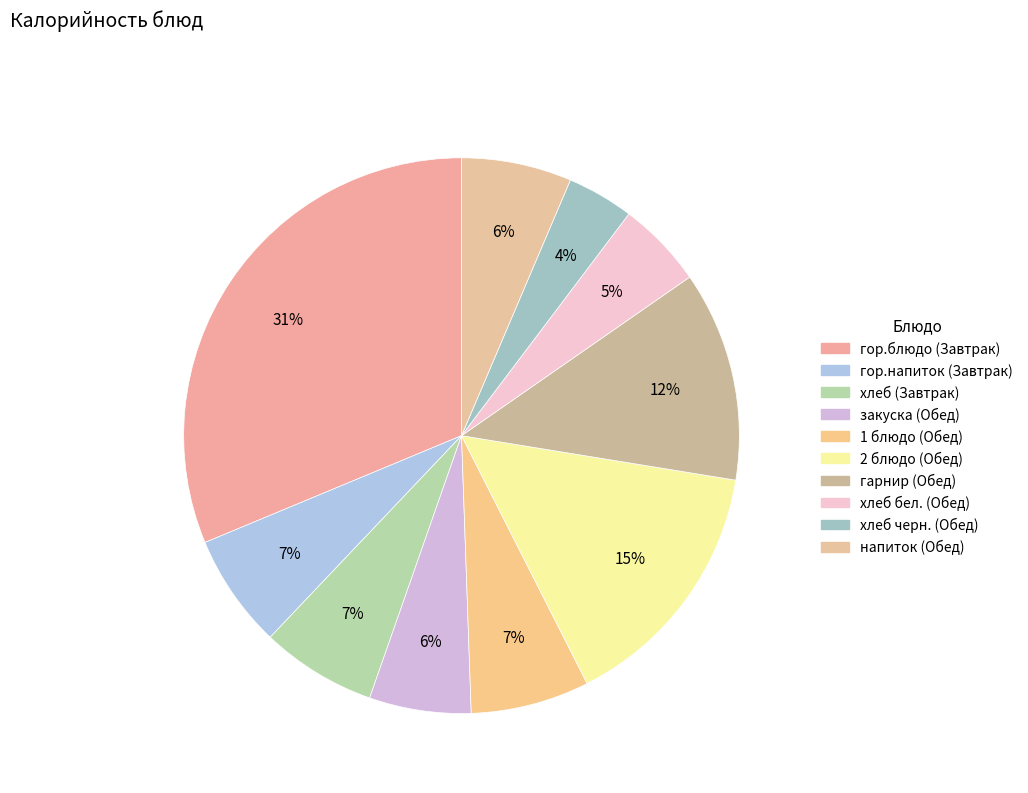

Which category has the smallest portion of the pie?

хлеб черн. (Обед)